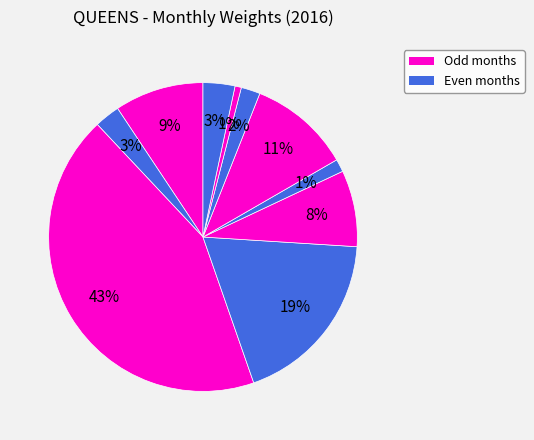

How many slices are in this pie chart?

10